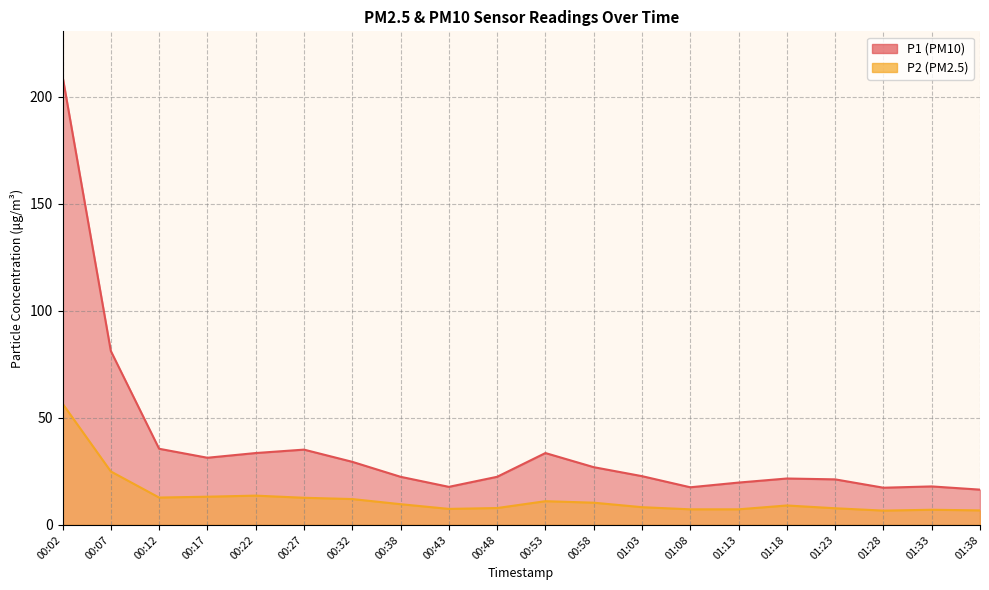

What is the difference between the second highest and minimum values in the P1 series?

64.8